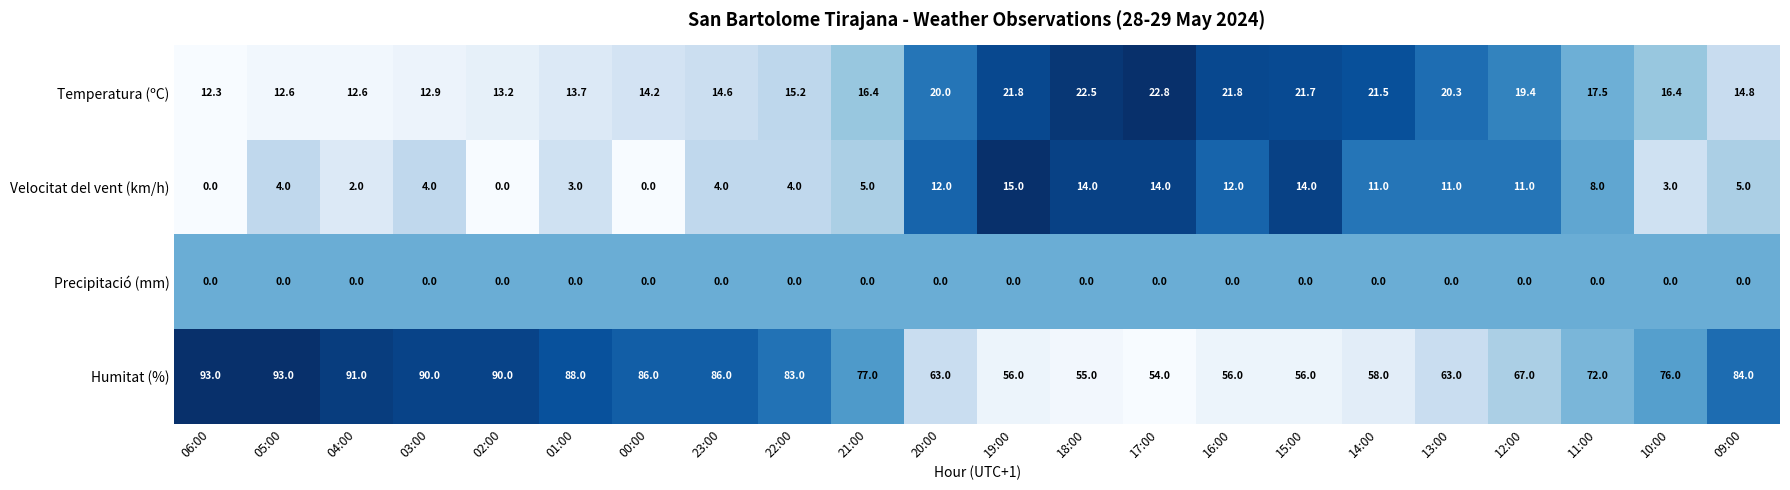

Is it true that Temperatura (ºC) equals 20.0 at 20:00?

True